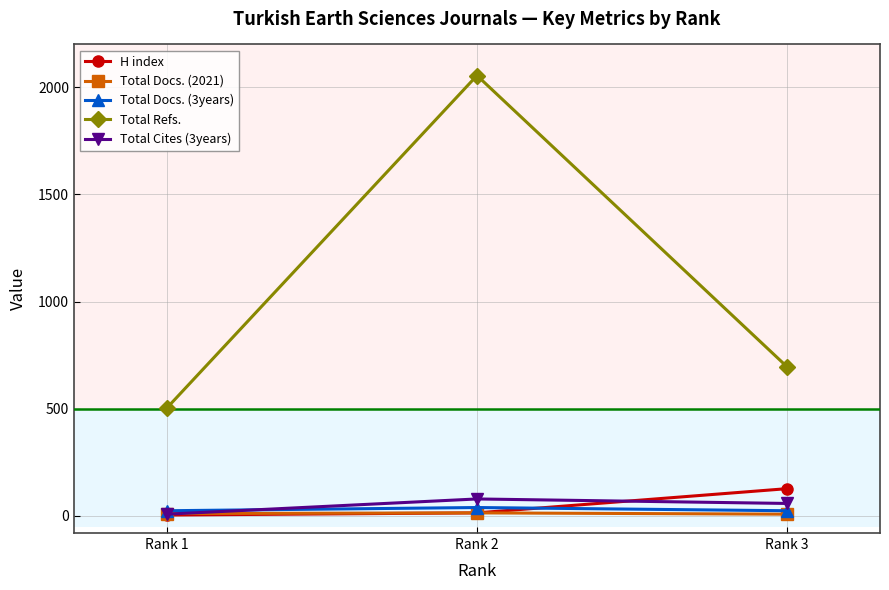

What is the value of the H index point at the 2nd from the left?

14